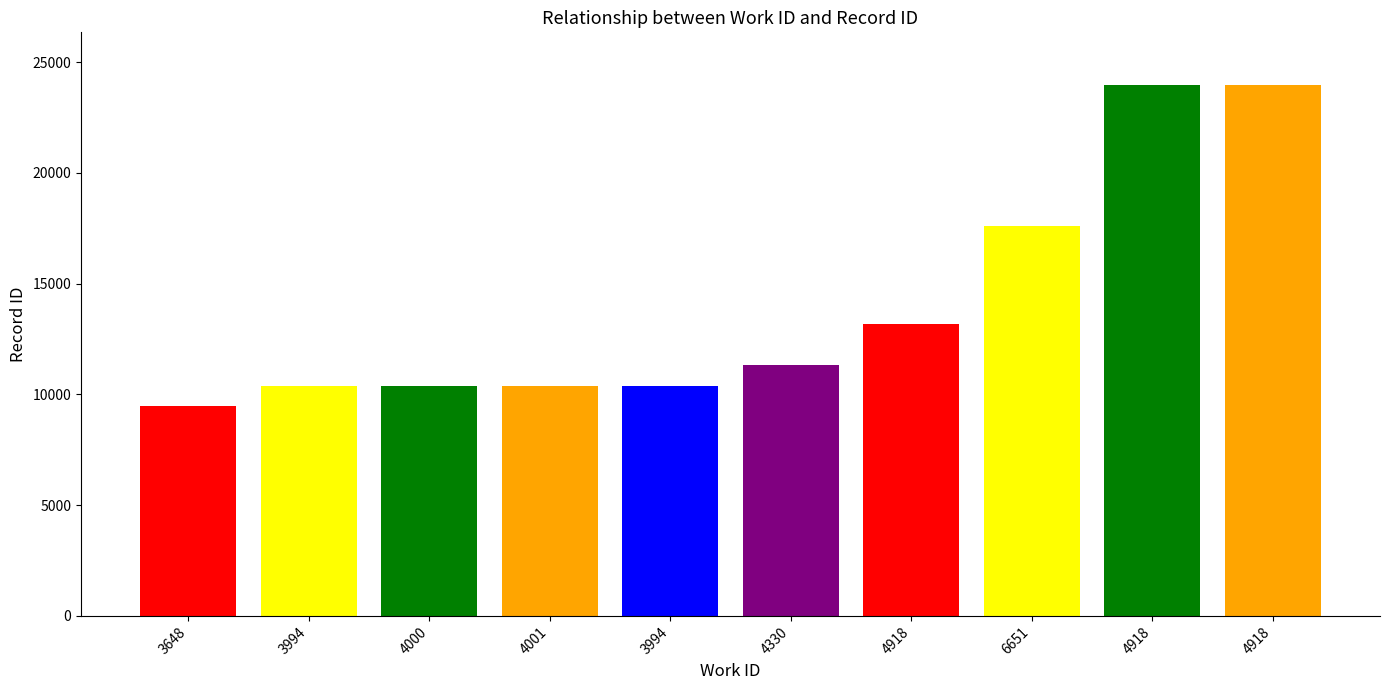

How many data points are less than 11319?

5